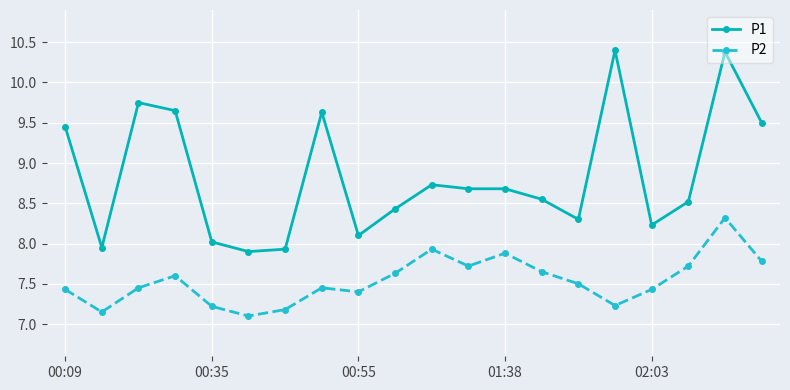

Which series has the widest spread of values?

P1